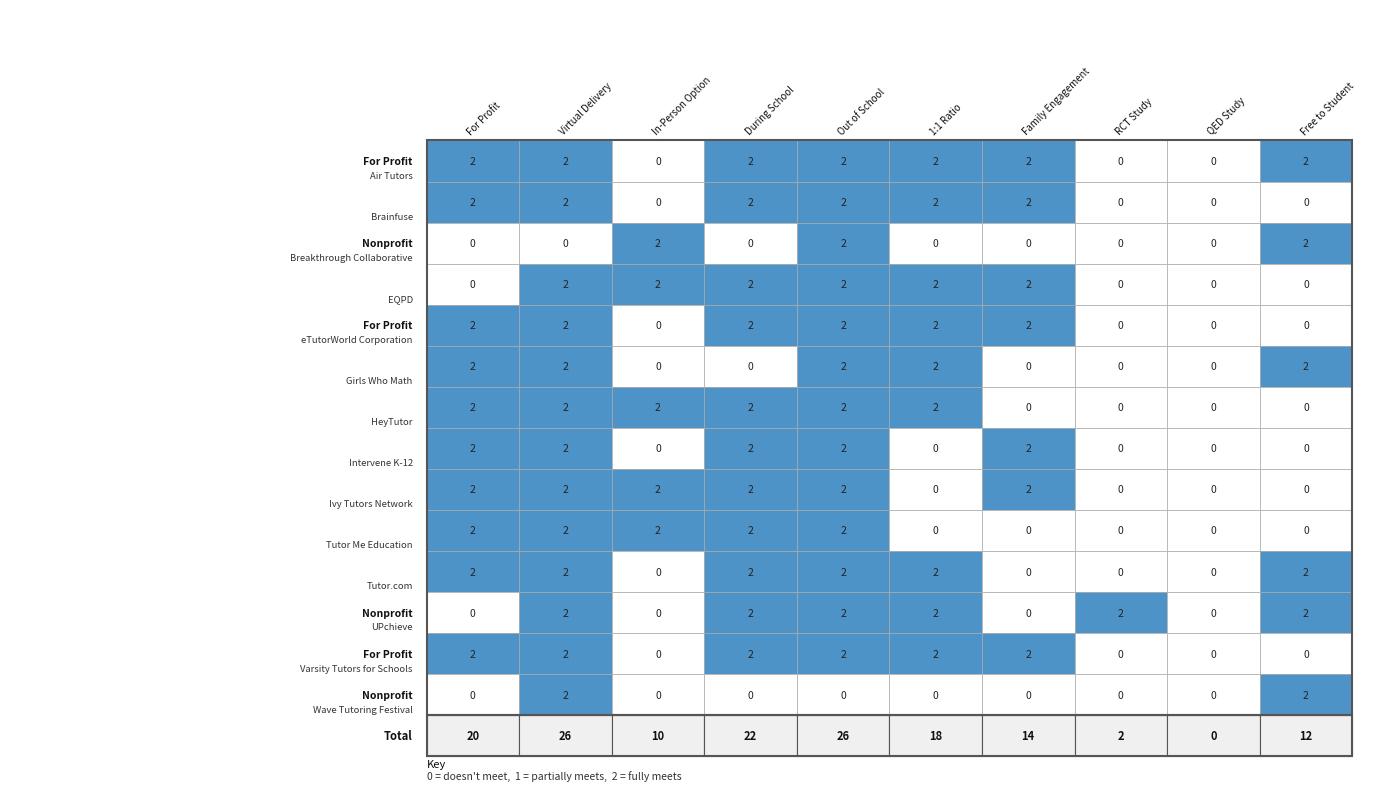

Reading right to left, extract all data points from this chart.

Air Tutors: 2	0	0	2	2	2	2	0	2	2
Brainfuse: 0	0	0	2	2	2	2	0	2	2
Breakthrough Collaborative: 2	0	0	0	0	2	0	2	0	0
EQPD: 0	0	0	2	2	2	2	2	2	0
eTutorWorld Corporation: 0	0	0	2	2	2	2	0	2	2
Girls Who Math: 2	0	0	0	2	2	0	0	2	2
HeyTutor: 0	0	0	0	2	2	2	2	2	2
Intervene K-12: 0	0	0	2	0	2	2	0	2	2
Ivy Tutors Network: 0	0	0	2	0	2	2	2	2	2
Tutor Me Education: 0	0	0	0	0	2	2	2	2	2
Tutor.com: 2	0	0	0	2	2	2	0	2	2
UPchieve: 2	0	2	0	2	2	2	0	2	0
Varsity Tutors for Schools: 0	0	0	2	2	2	2	0	2	2
Wave Tutoring Festival: 2	0	0	0	0	0	0	0	2	0